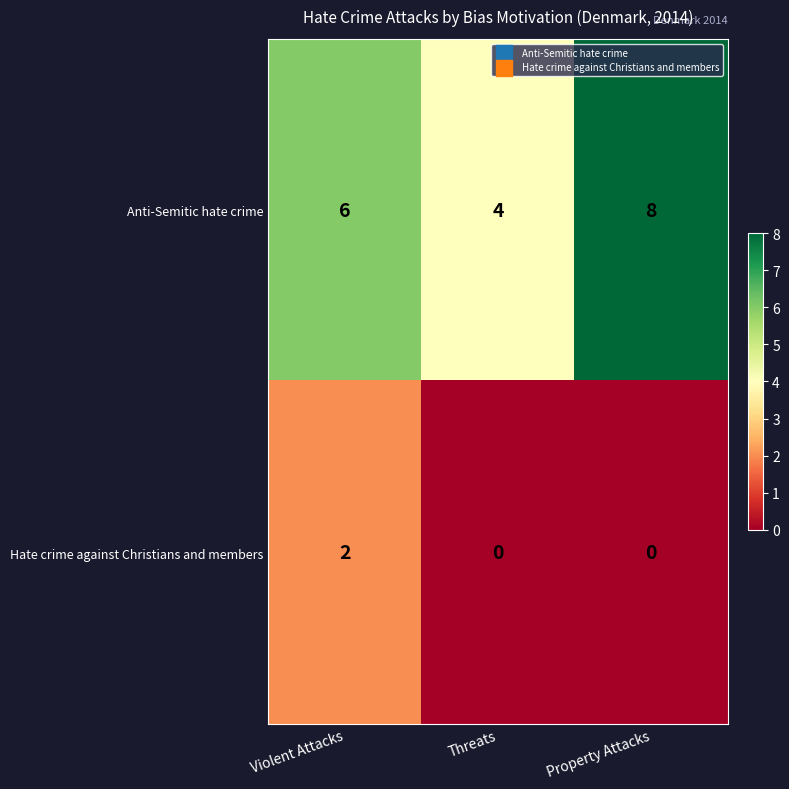

Count the number of categories in the chart.

3